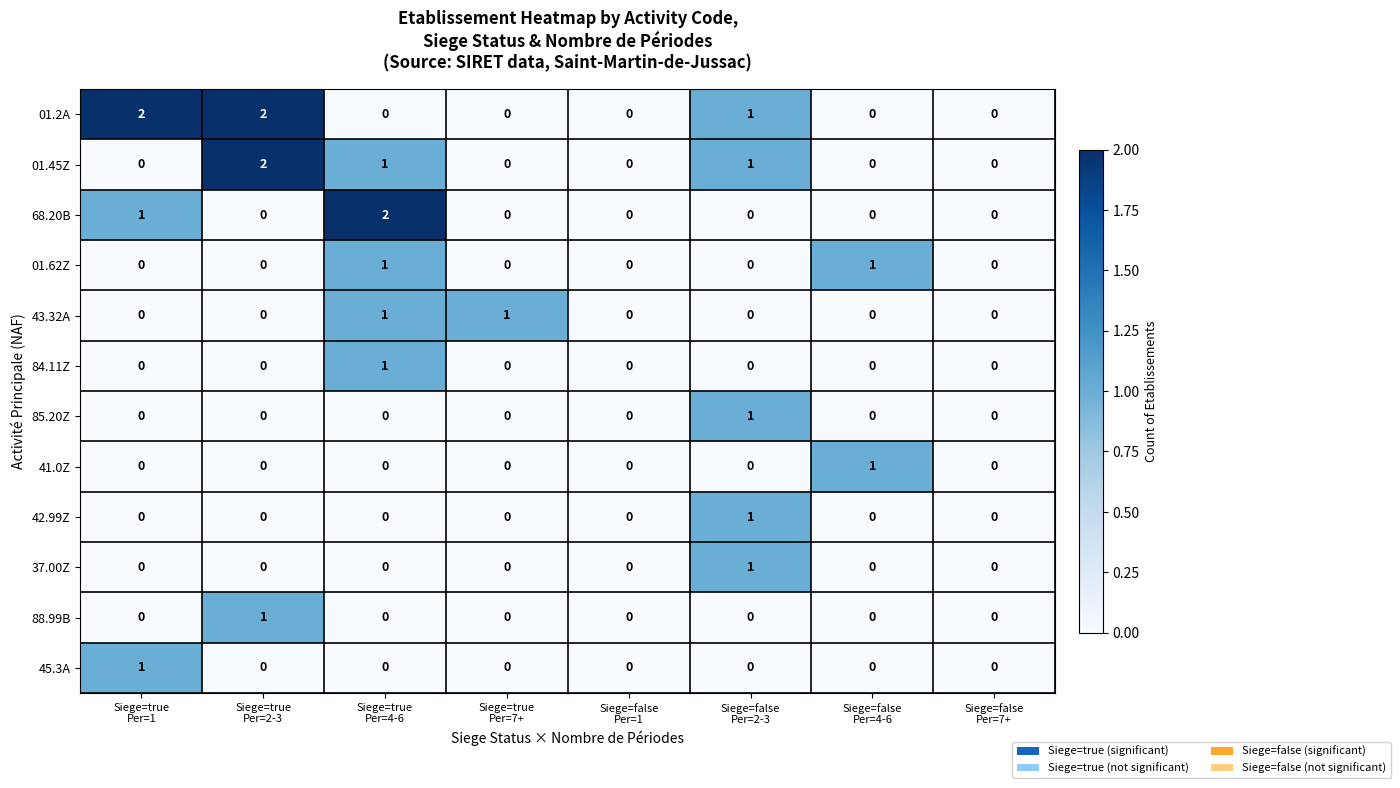

What is the total value across all series at Siege=false
Per=4-6?

2